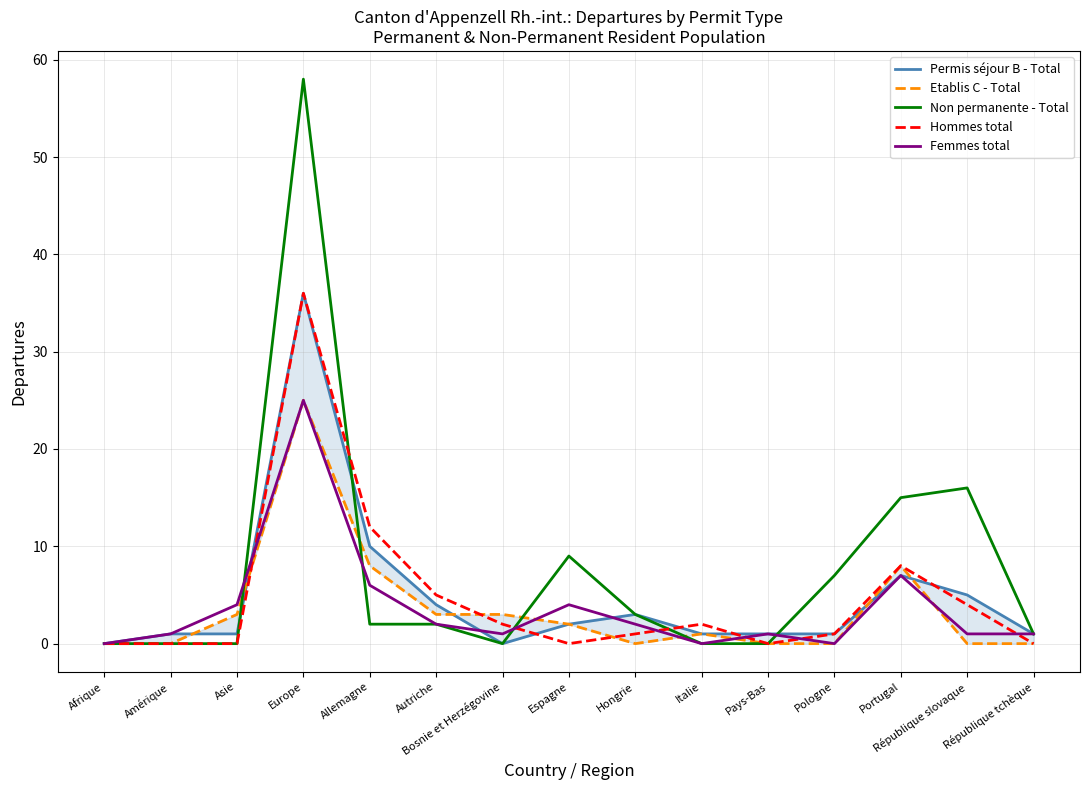

List the series in order of their peak value, lowest first.

Etablis C - Total, Femmes total, Permis séjour B - Total, Hommes total, Non permanente - Total